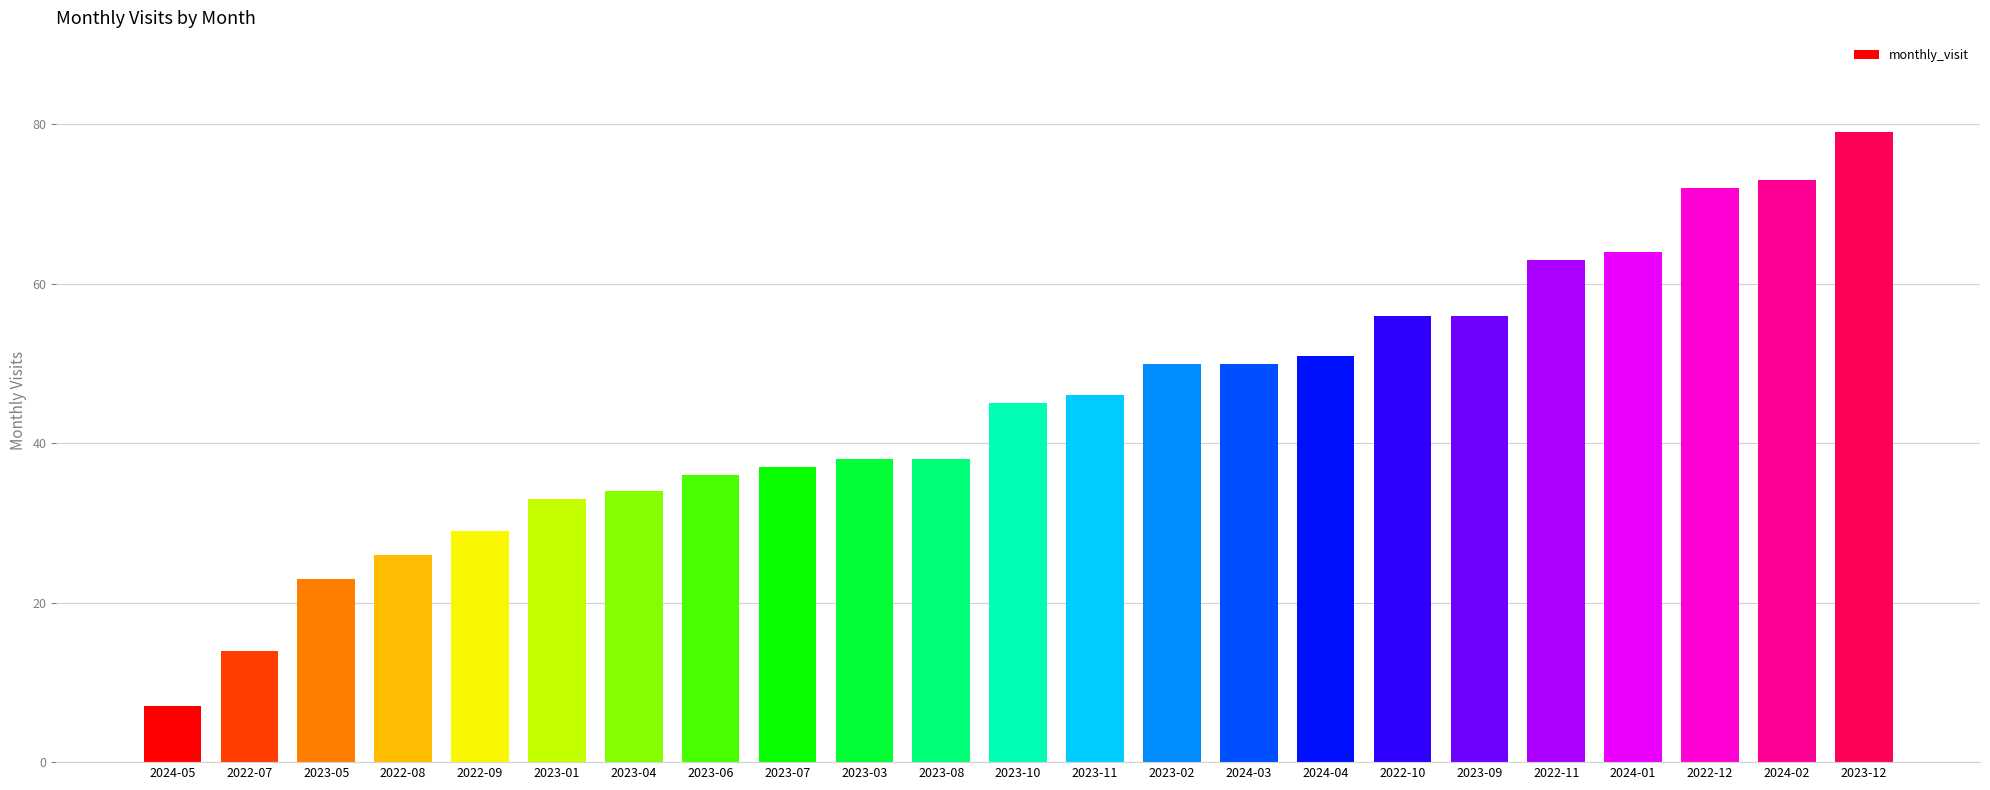

Read the value at 2023-11, to the nearest 10.

50